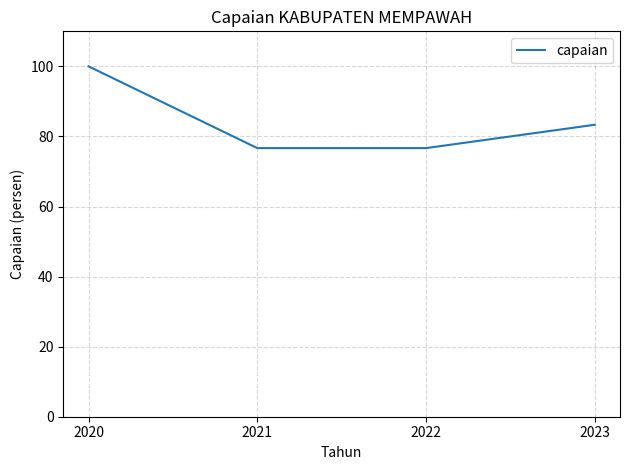

What is the sum of all values?

336.7